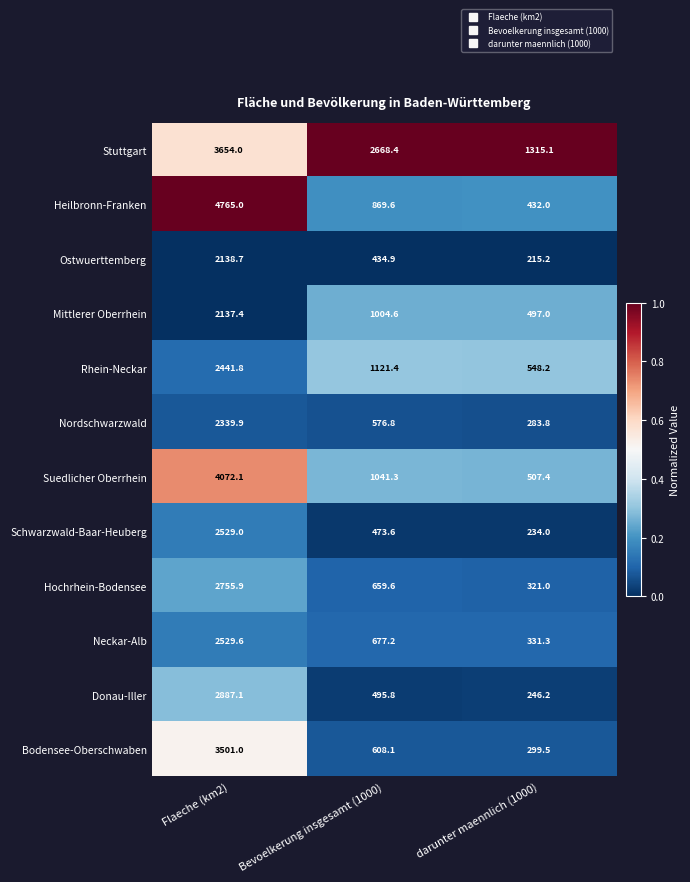

What is the difference between the maximum and minimum values in the Suedlicher Oberrhein series?

3564.7